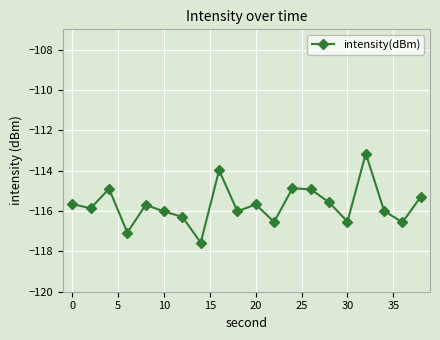

What is the sum of all values?

-2314.2